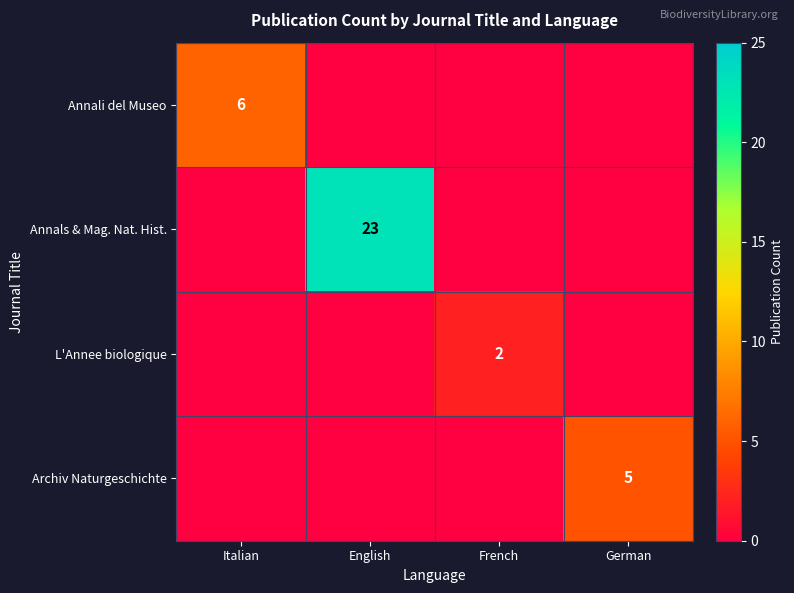

The value of Archiv Naturgeschichte at German is 5. True or false?

True